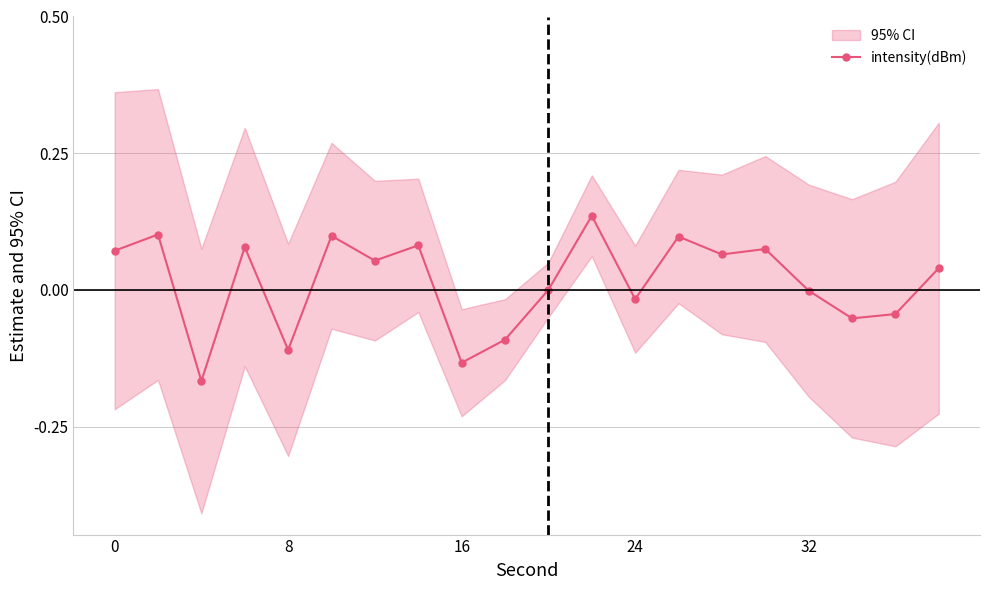

What is the greatest value displayed?

0.1